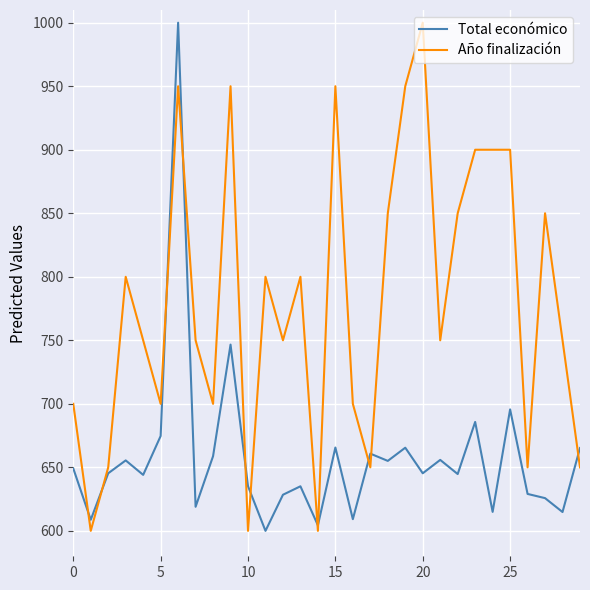

What is the difference between the maximum and minimum values in the Año finalización series?

400.0